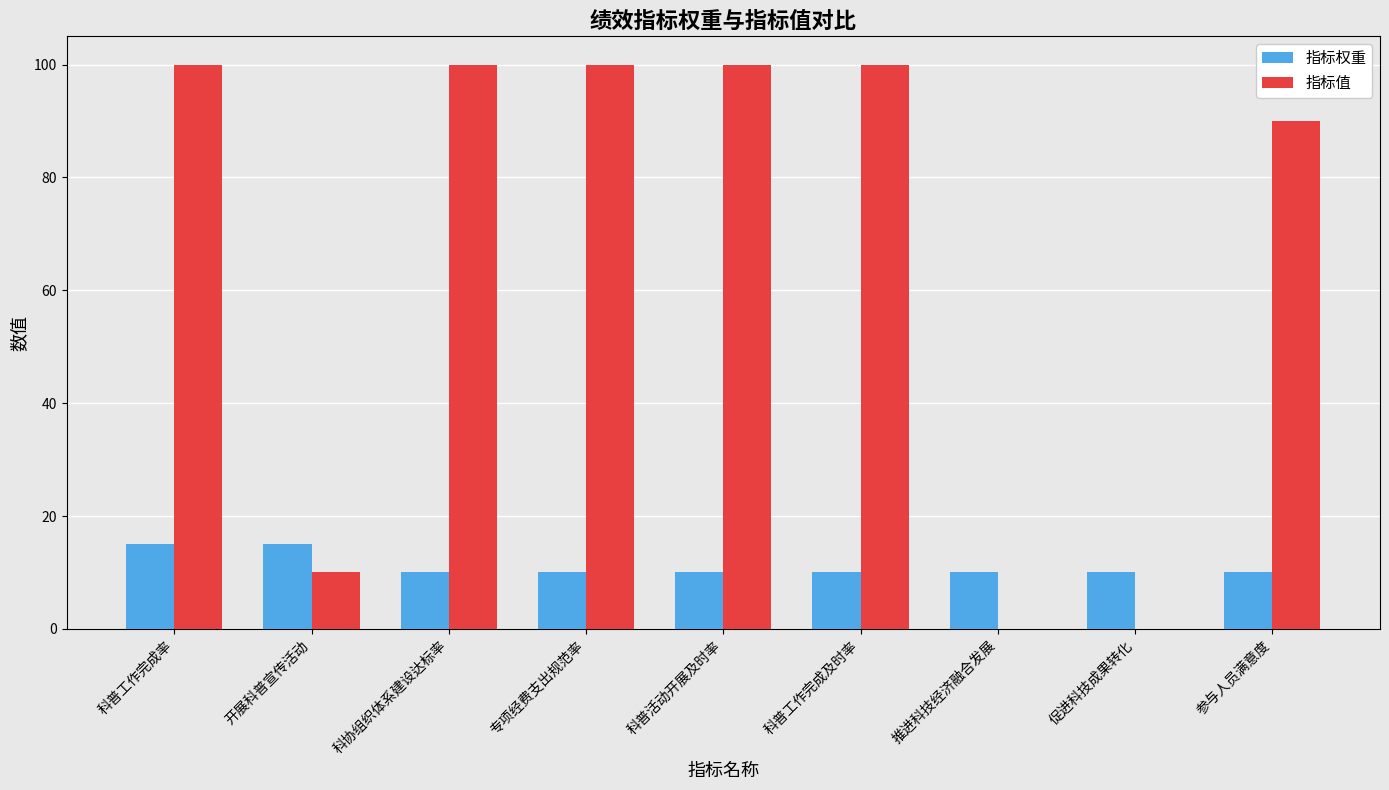

The 指标值 series shows 90 at 参与人员满意度. True or false?

True